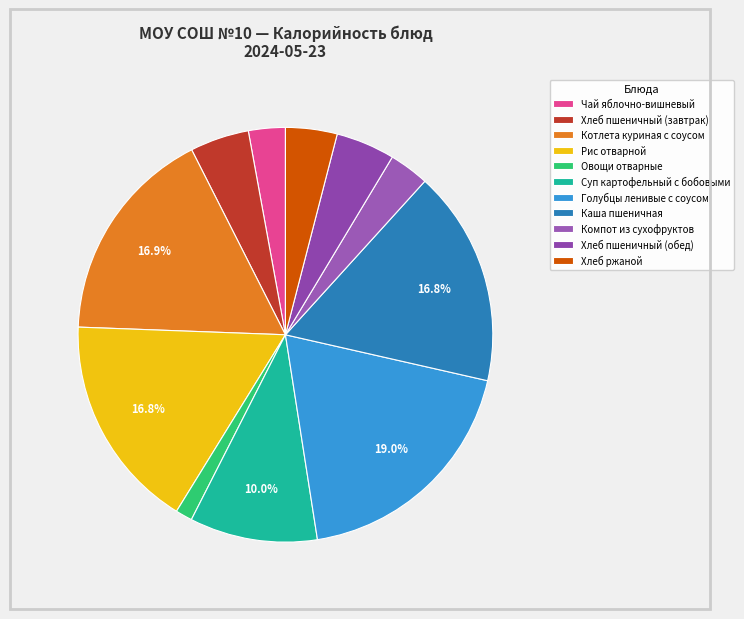

What portion of the pie excludes Хлеб пшеничный (обед)?

95.4%